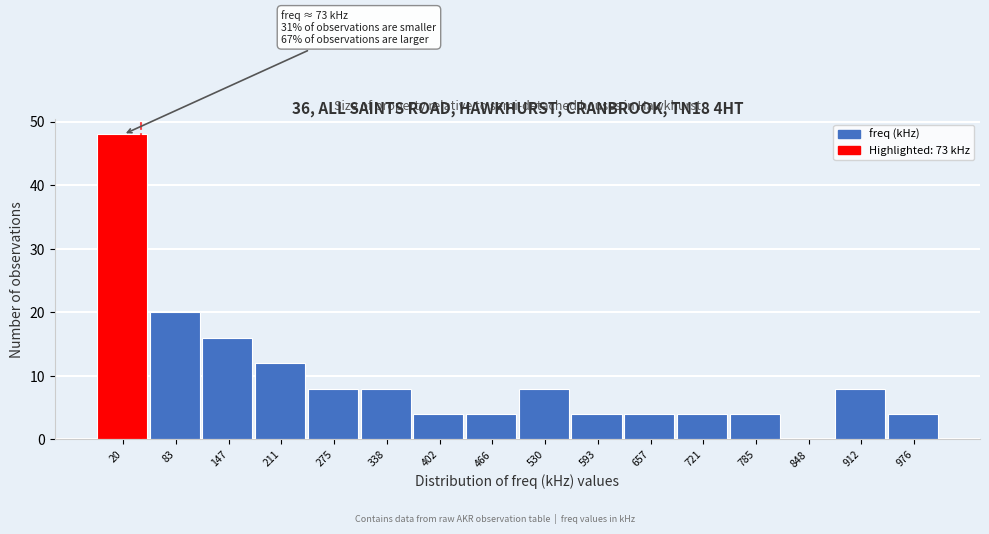

Reading right to left, transcribe all the data shown in this chart.

976=4	912=8	848=0	785=4	721=4	657=4	593=4	530=8	466=4	402=4	338=8	275=8	211=12	147=16	83=20	20=48